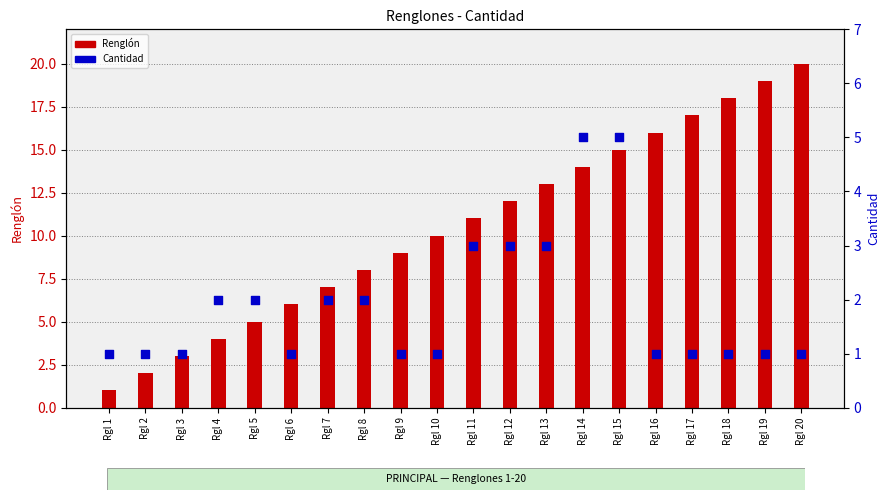

Which series has the largest Y range (max minus min)?

Renglón